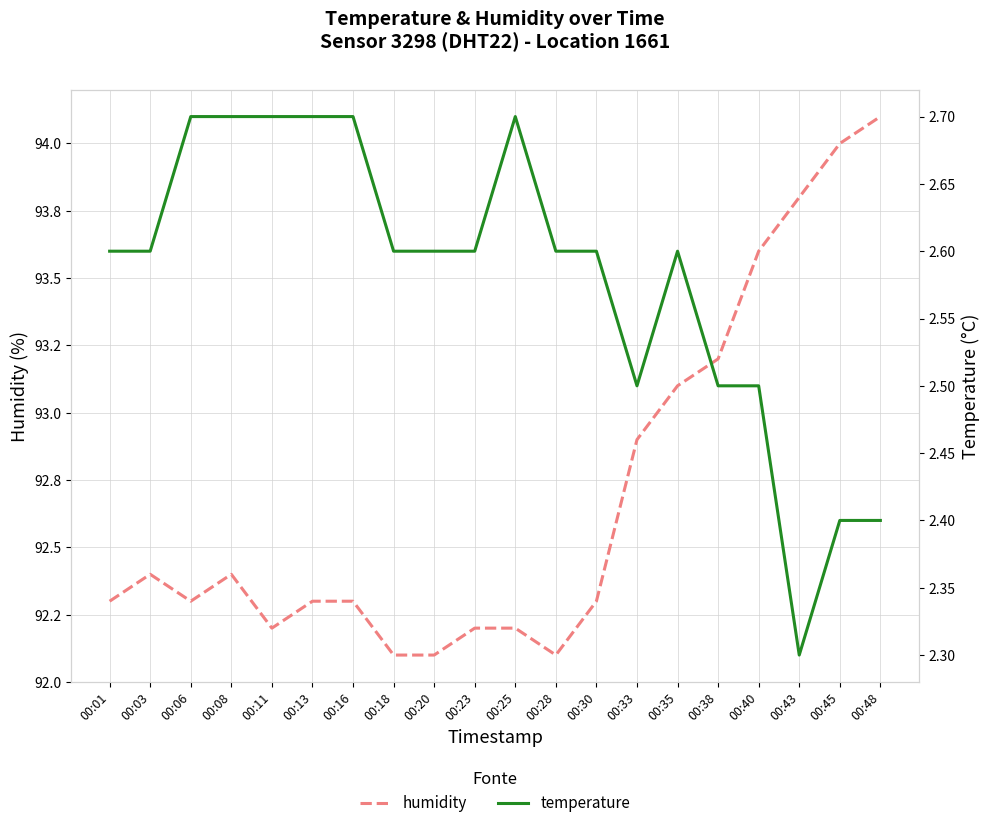

At which label does temperature reach its peak?

00:06